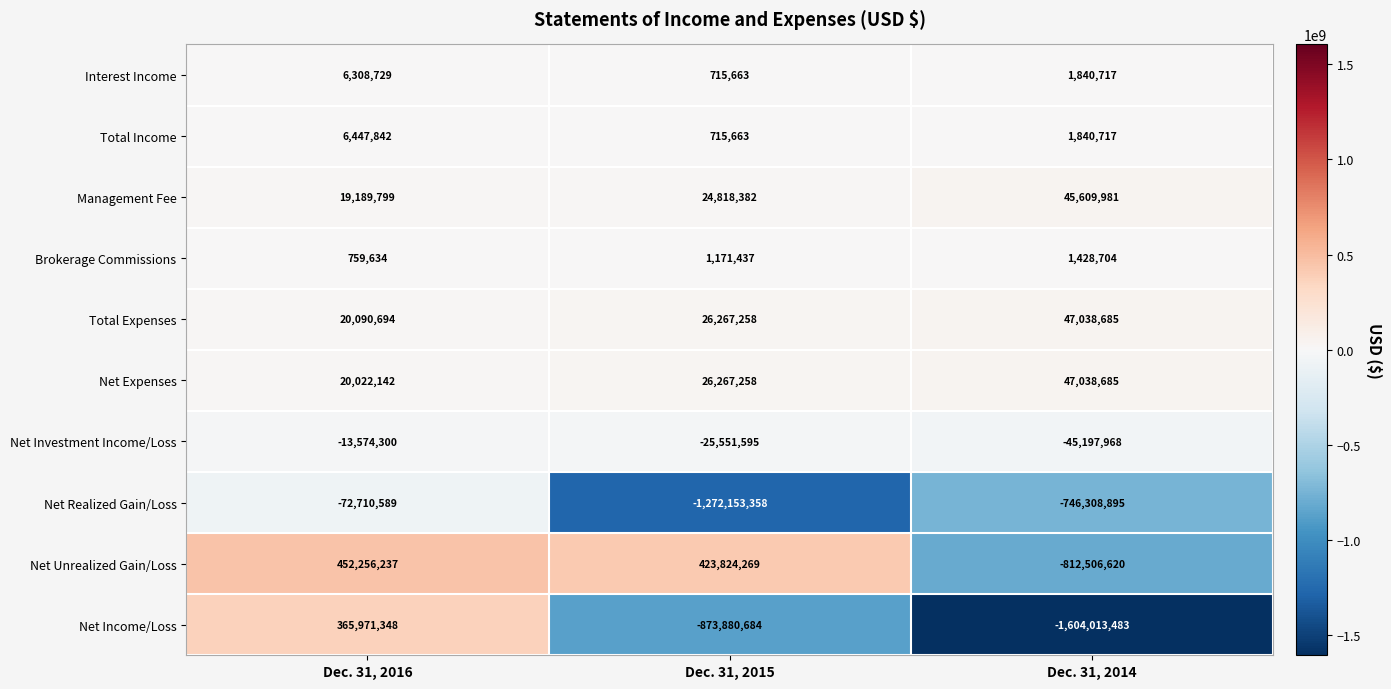

The value of Interest Income at Dec. 31, 2015 is 192817. True or false?

False